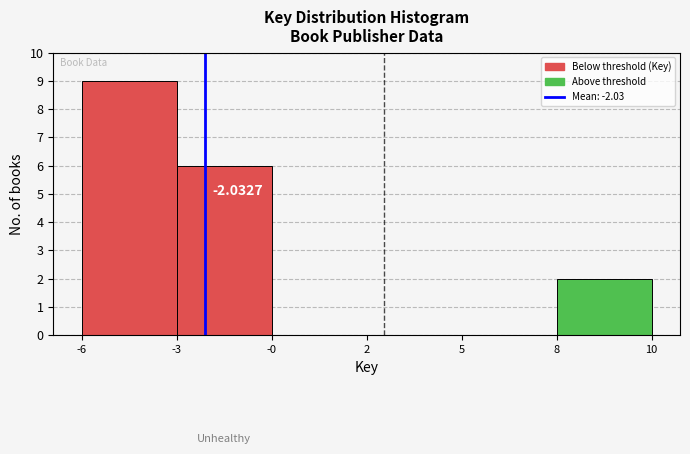

Which has a higher value, -0 or -3?

-3